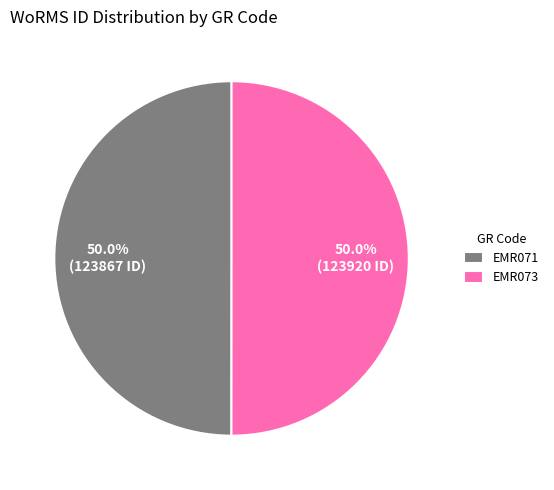

To the nearest percent, what percentage of the pie is EMR071?

50%